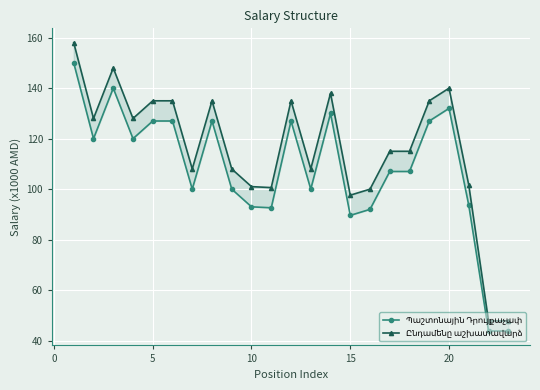

Which series has the largest range (max minus min)?

Ընդամենը աշխատավարձ